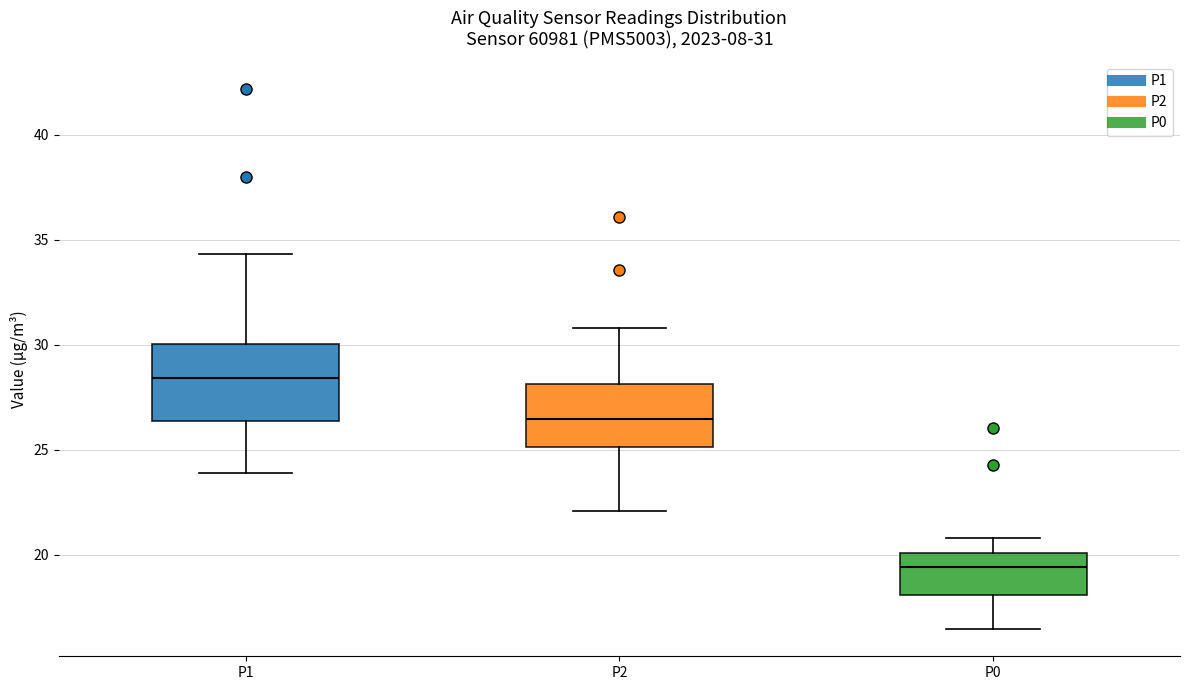

Comparing the boxes themselves (not the whiskers), which one is the tallest?

P1